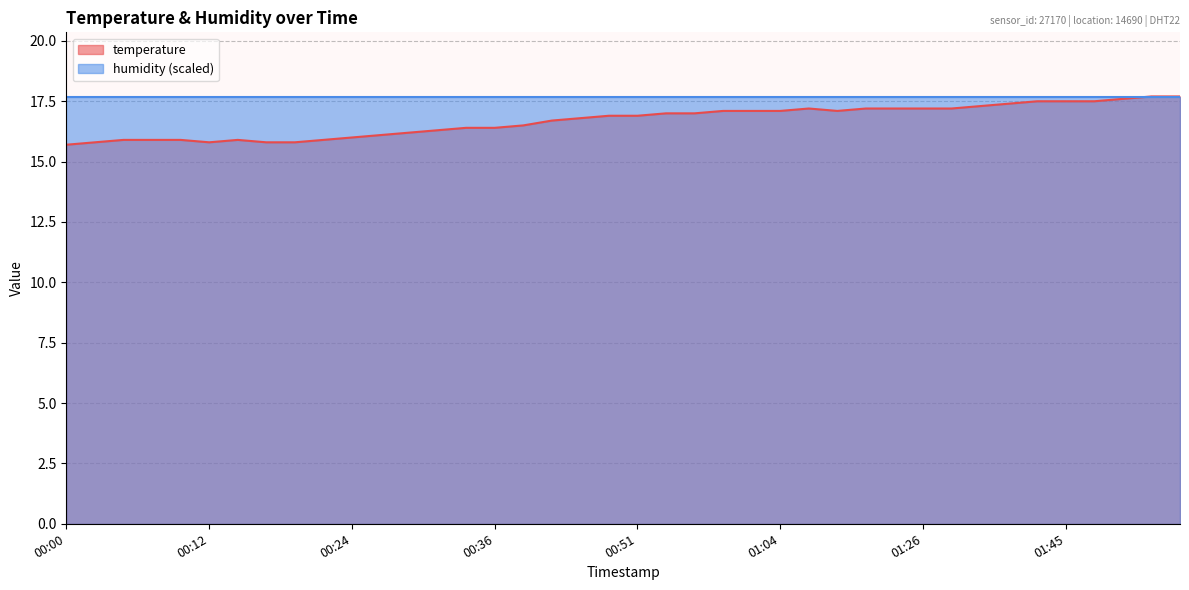

What is the difference between the maximum and second lowest values?

1.9